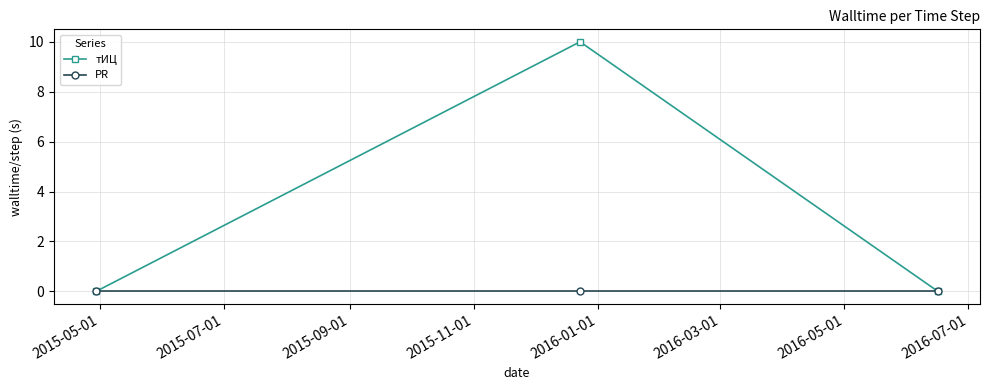

What is the sum of all тИЦ values?

10